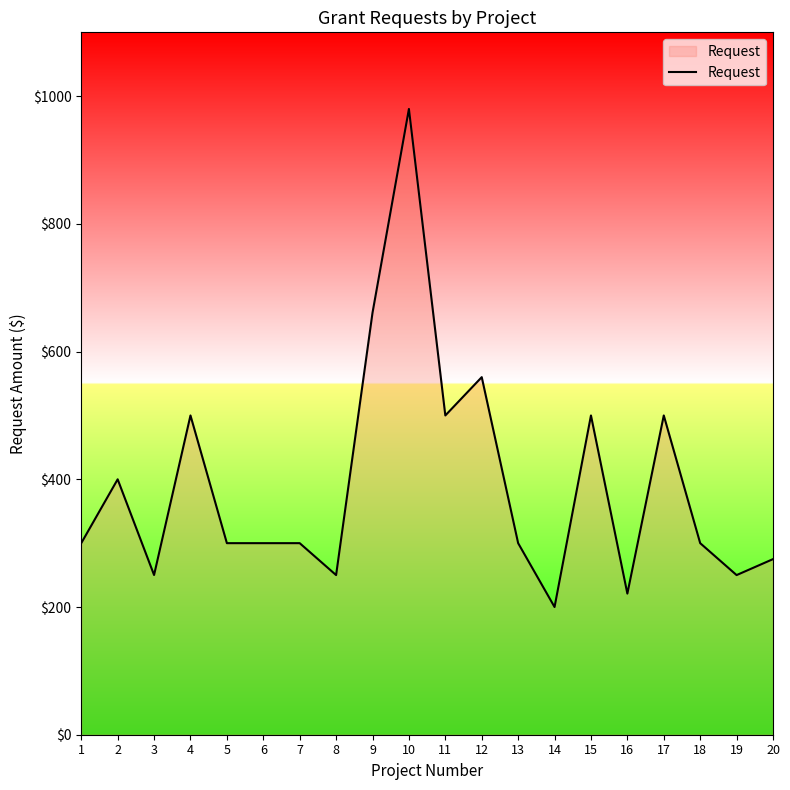

What is the difference between the maximum and minimum values?

780.0